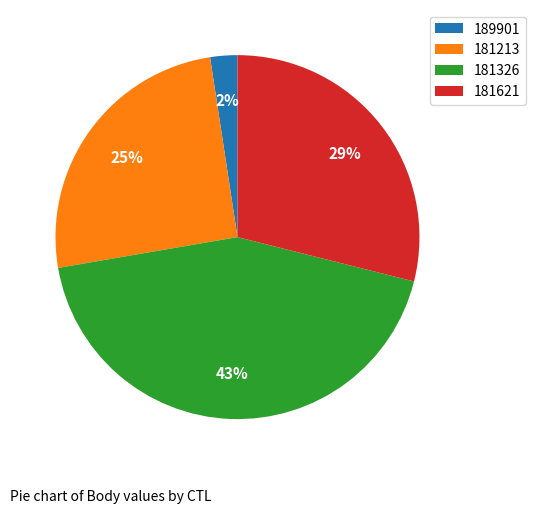

Is there any slice that represents more than half of the pie?

No